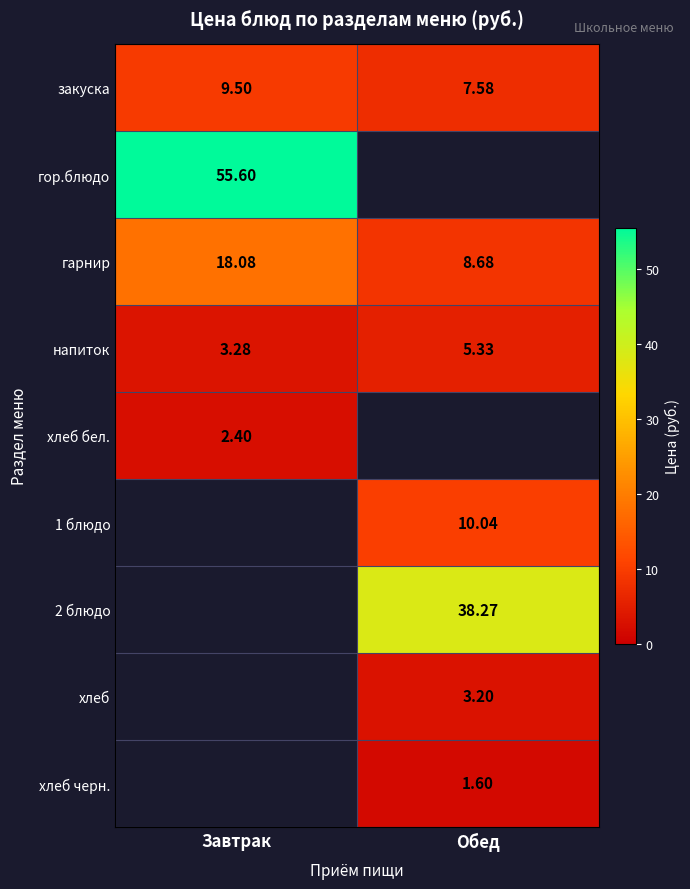

How many distinct data groups are displayed?

9